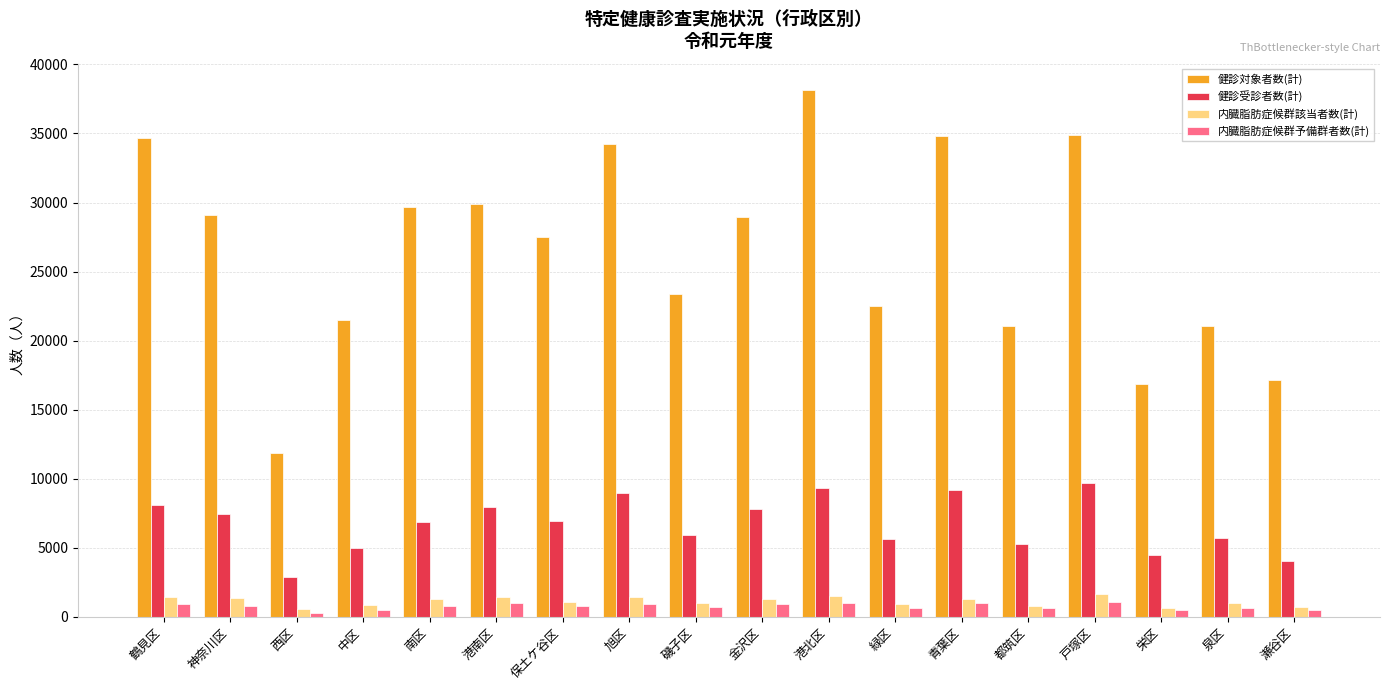

Is it true that 健診対象者数(計) equals 21045 at 泉区?

True